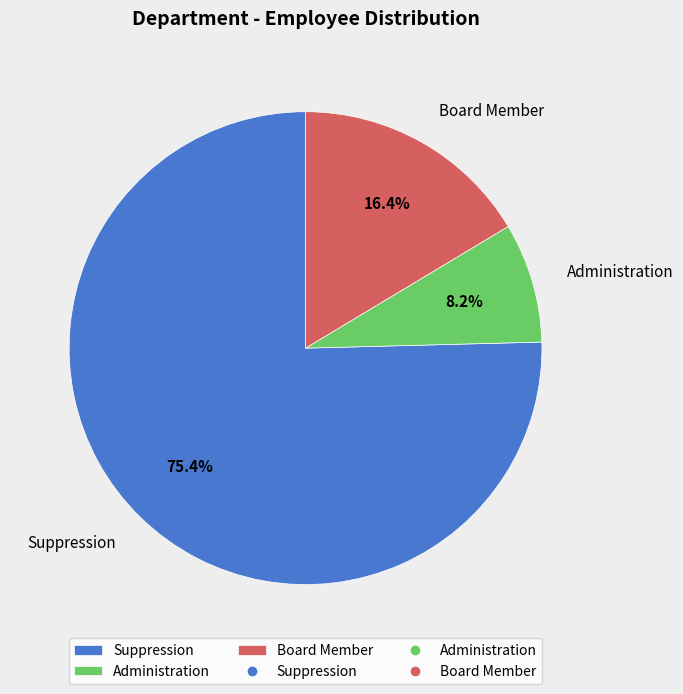

Which has a higher value, Administration or Suppression?

Suppression